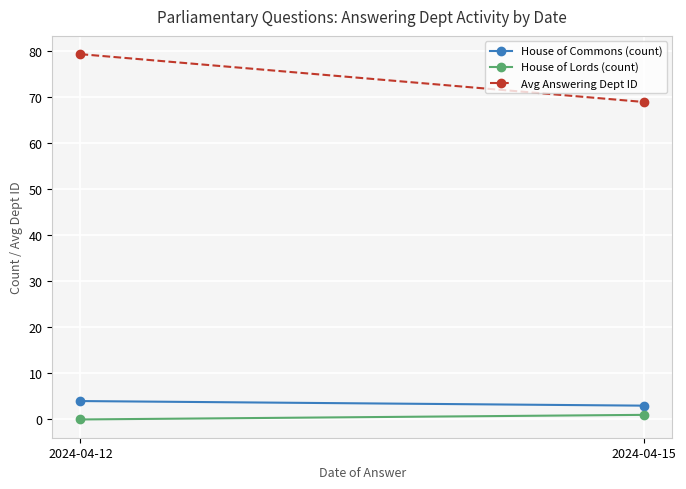

What is the sum of all House of Lords (count) values?

1.0